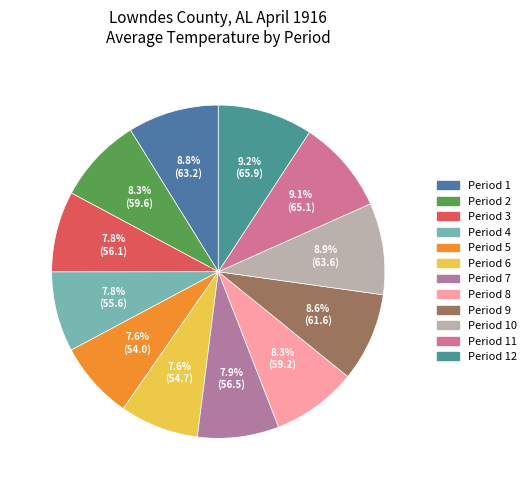

Which slice is the largest?

Period 12